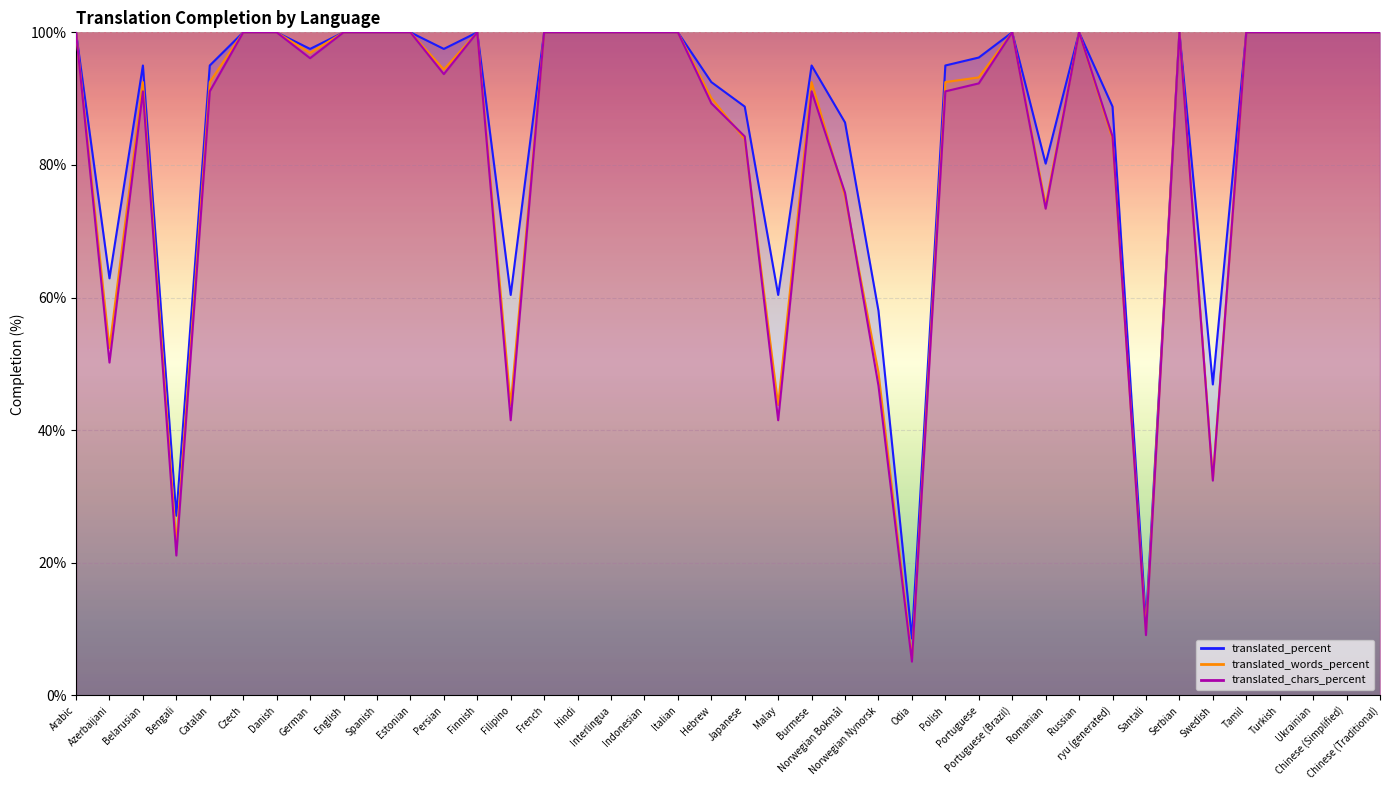

What is the maximum value for translated_words_percent?

100.0